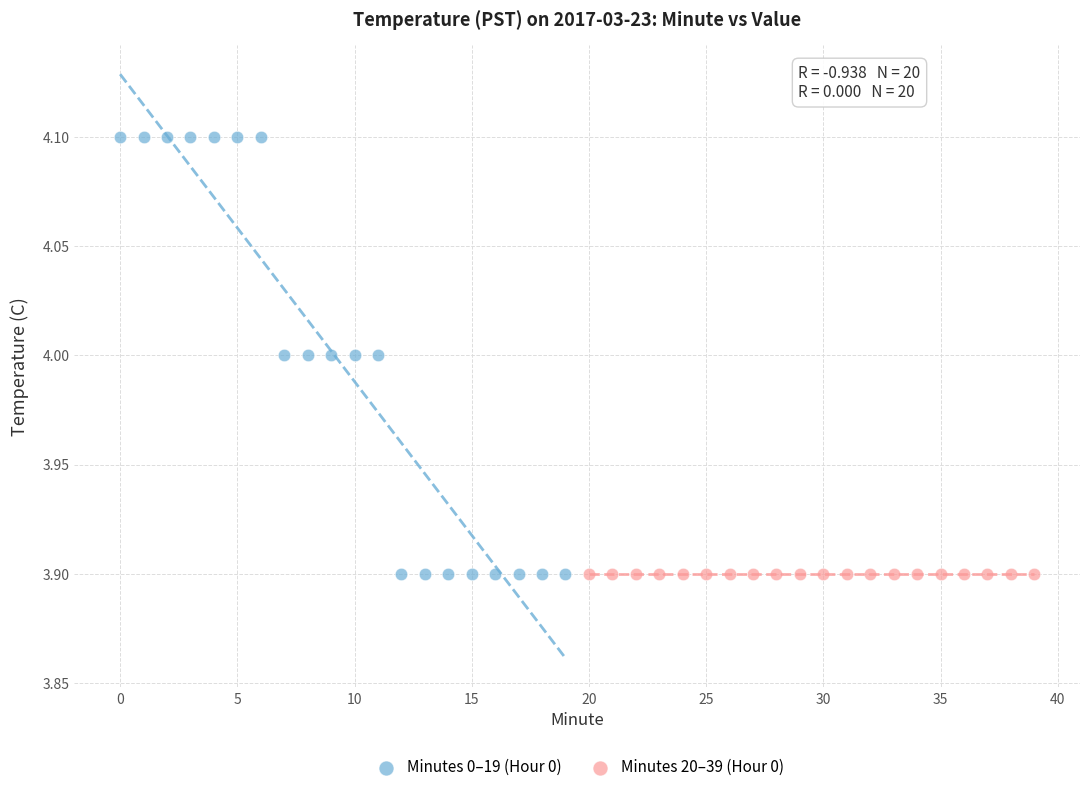

What are all the series names shown in the legend?

Minutes 0–19 (Hour 0), Minutes 20–39 (Hour 0)